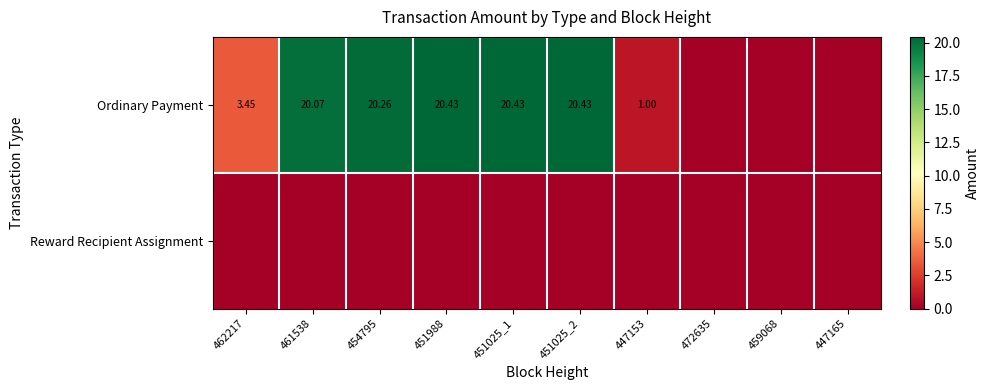

At which category is the sum across all series the highest?

451988